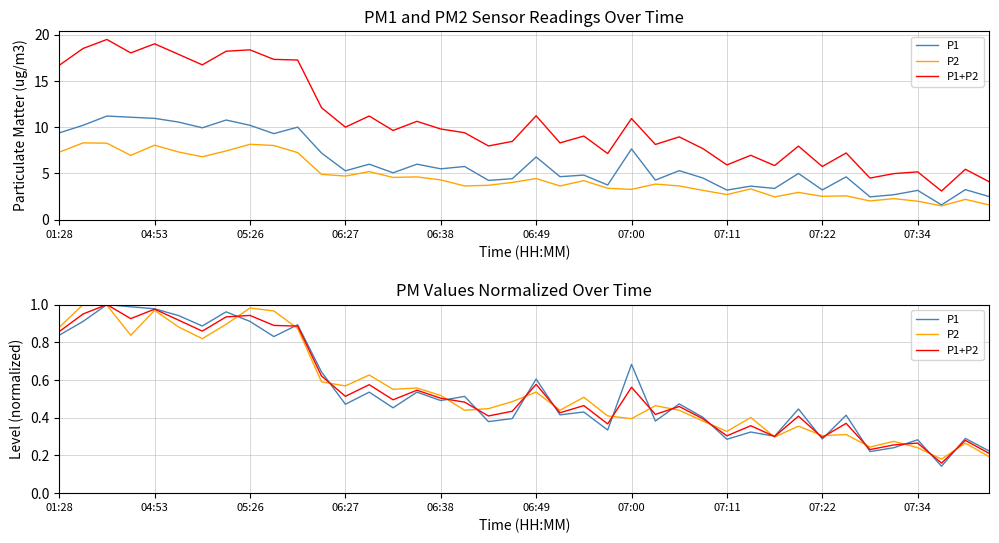

What position from the left is 06:27?

13